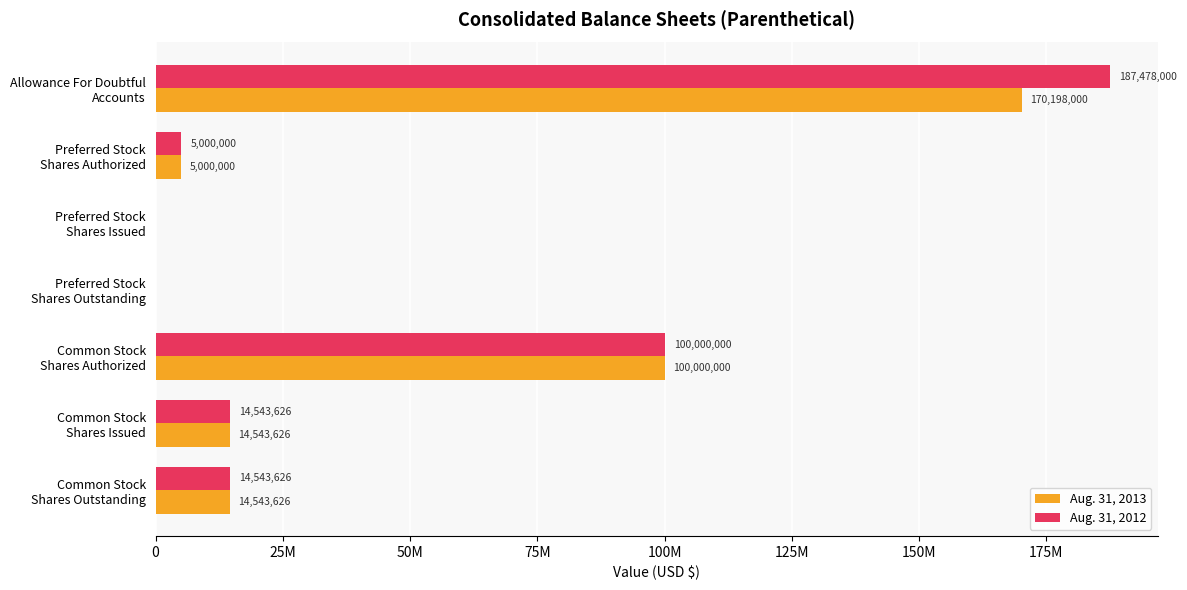

Reading right to left, what are all the values shown in this chart?

Aug. 31, 2013: 14543626	14543626	100000000	0	0	5000000	170198000
Aug. 31, 2012: 14543626	14543626	100000000	0	0	5000000	187478000